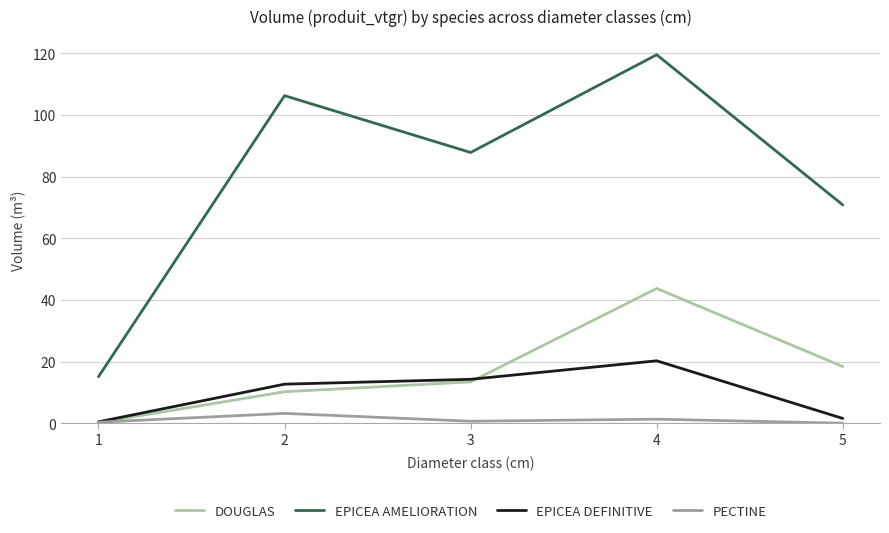

List the series in order of their peak value, lowest first.

PECTINE, EPICEA DEFINITIVE, DOUGLAS, EPICEA AMELIORATION